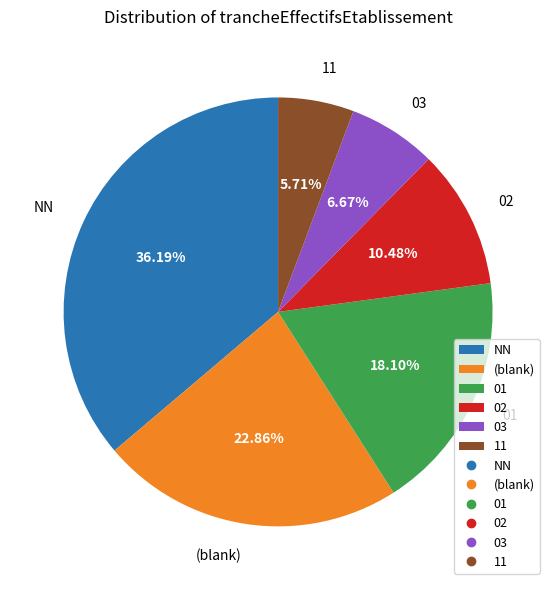

To the nearest percent, what portion does NN represent?

36%